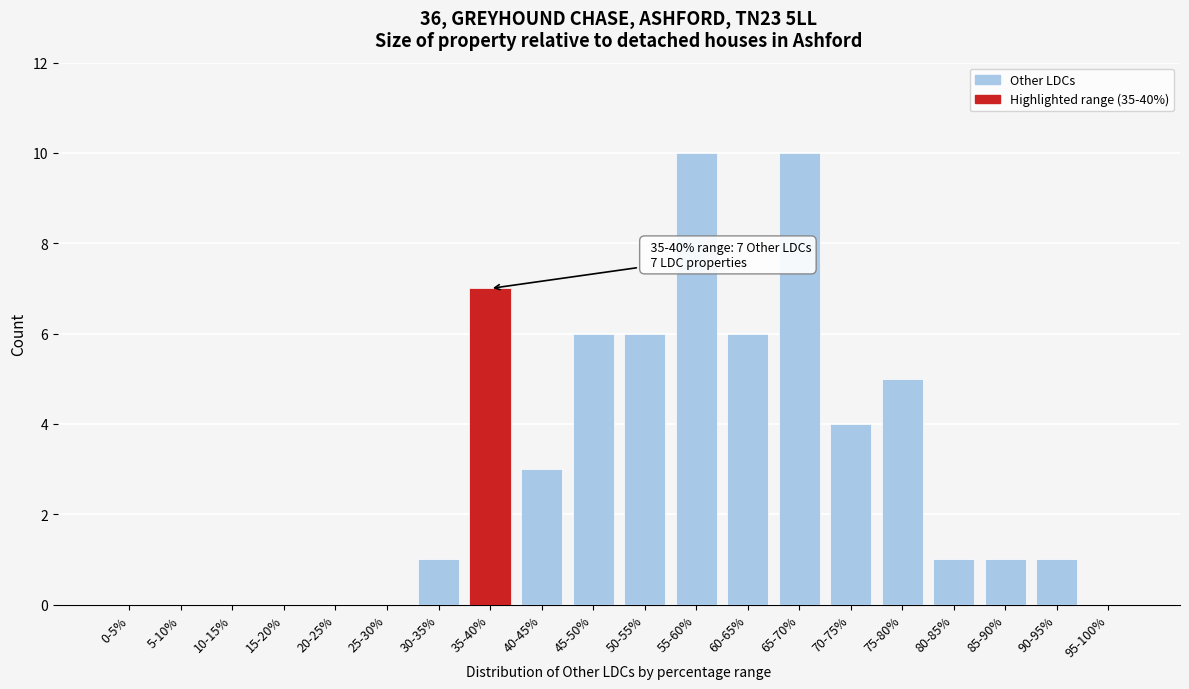

Reading left to right, extract all data points from this chart.

0-5%=0	5-10%=0	10-15%=0	15-20%=0	20-25%=0	25-30%=0	30-35%=1	35-40%=7	40-45%=3	45-50%=6	50-55%=6	55-60%=10	60-65%=6	65-70%=10	70-75%=4	75-80%=5	80-85%=1	85-90%=1	90-95%=1	95-100%=0